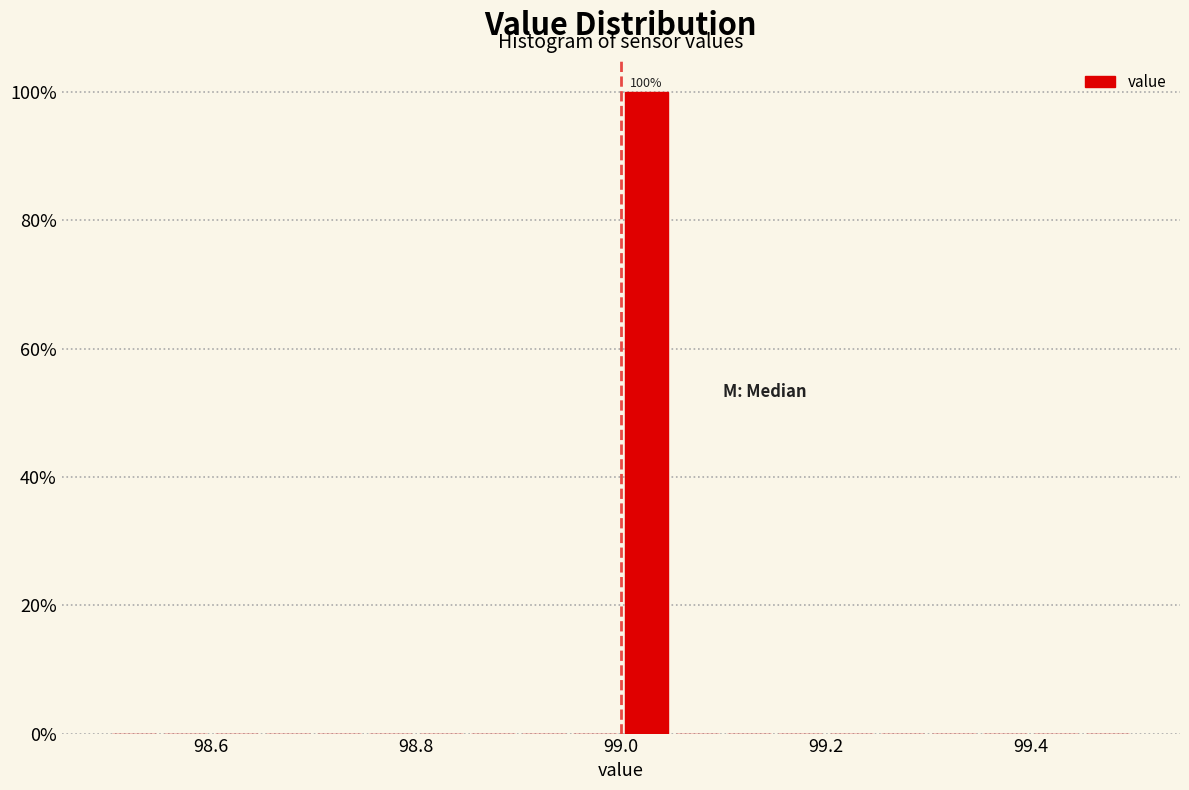

Around what value on the x-axis is the tallest bar? Give the approximate position of its centre, as read against the axis.

99.02